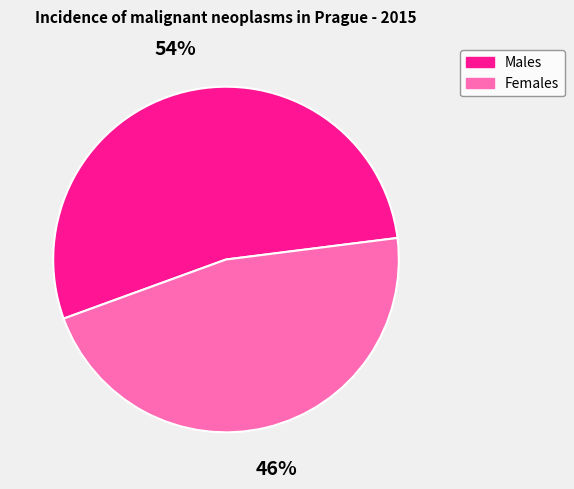

Rank the categories by value from lowest to highest.

Females, Males